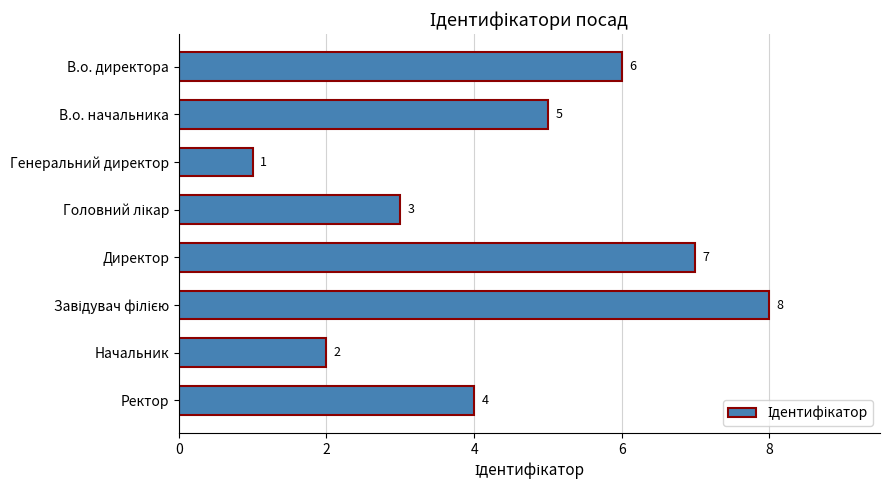

Which category has the lowest value across all series?

Генеральний директор